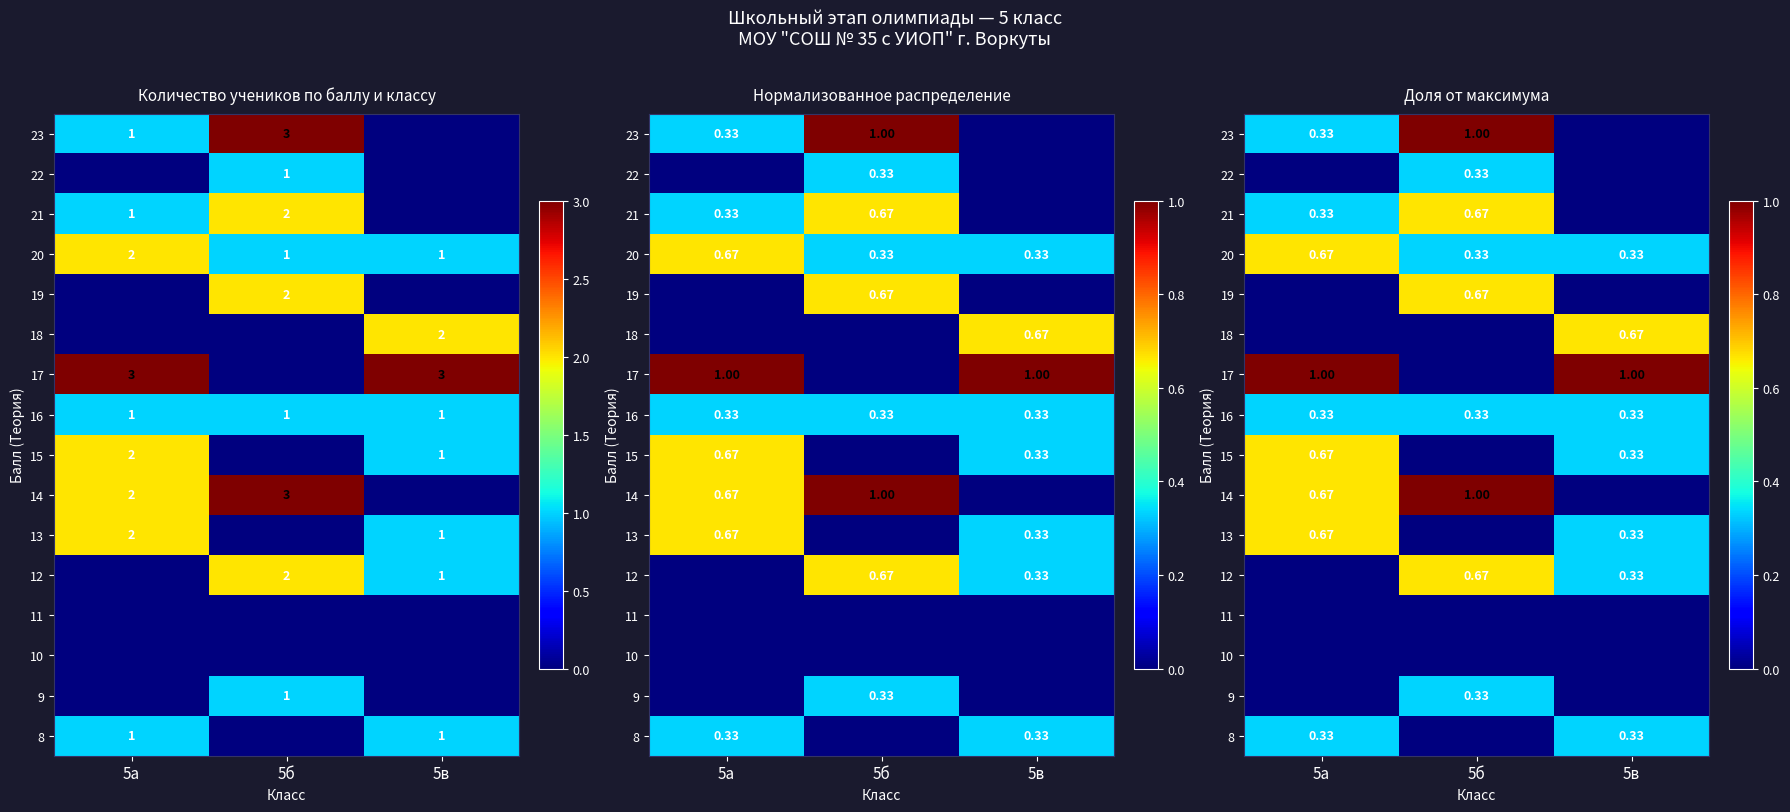

What is the sum of all 16 values?

1.0